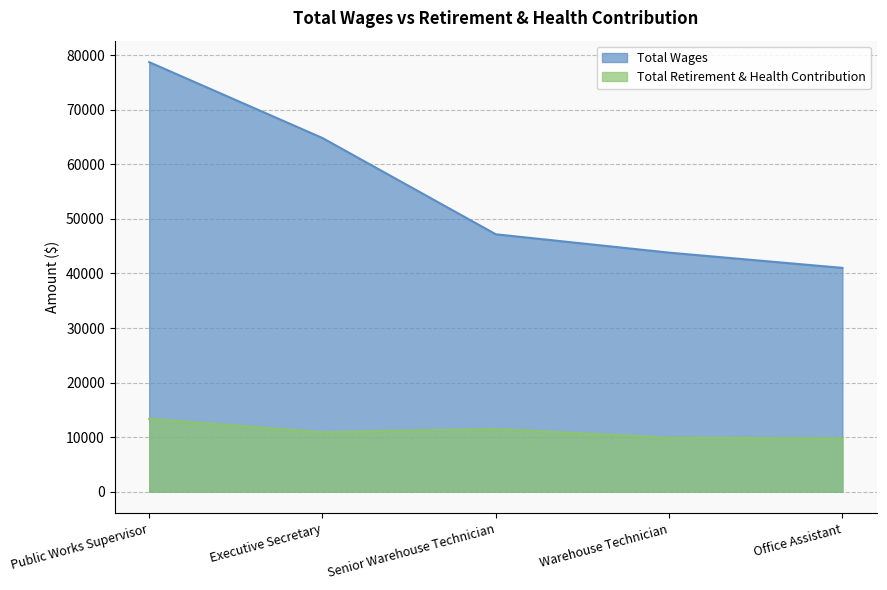

Where does the Total Retirement & Health Contribution series first go above 10903?

Public Works Supervisor